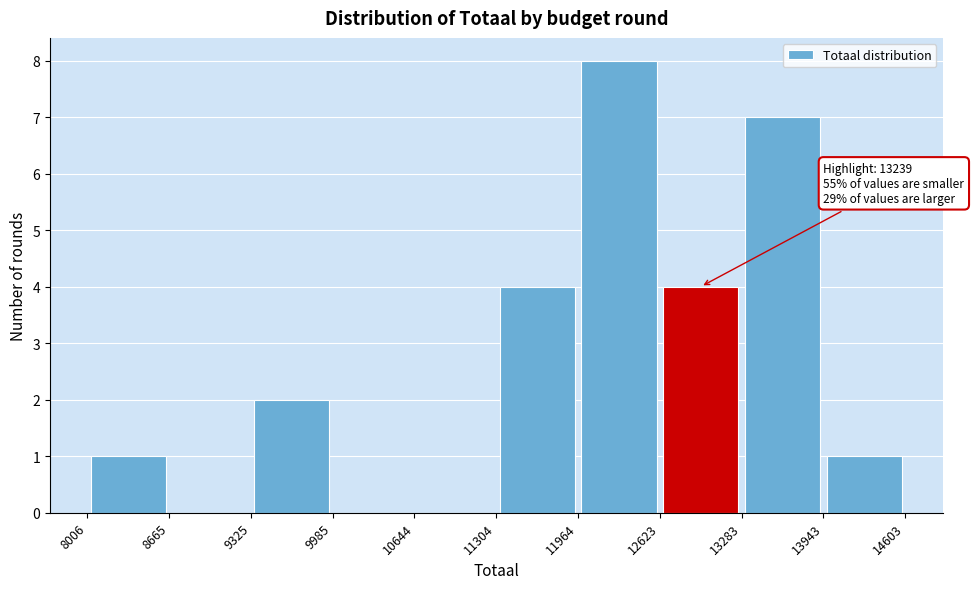

Over which range of the x-axis is the bar tallest?

11964 to 12623